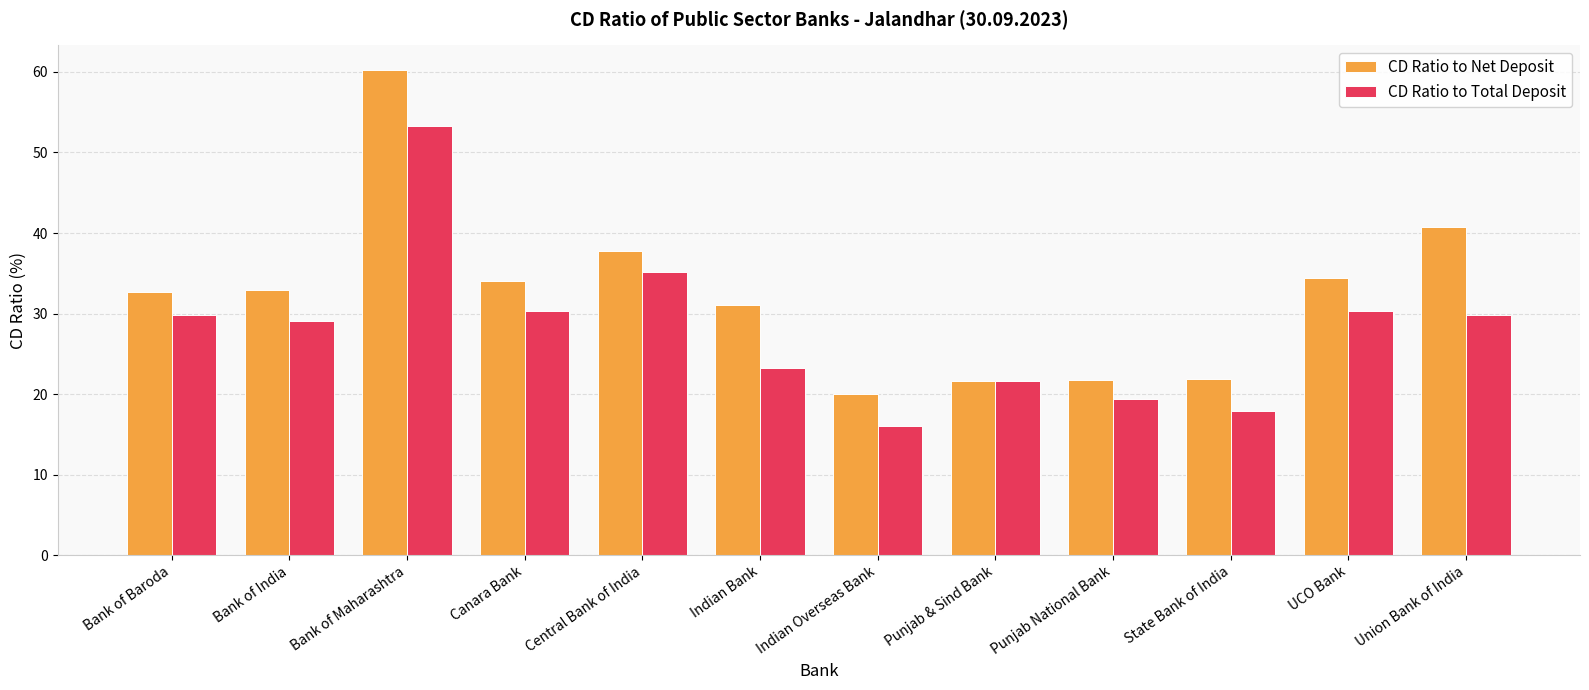

What is the smallest value displayed?

16.1